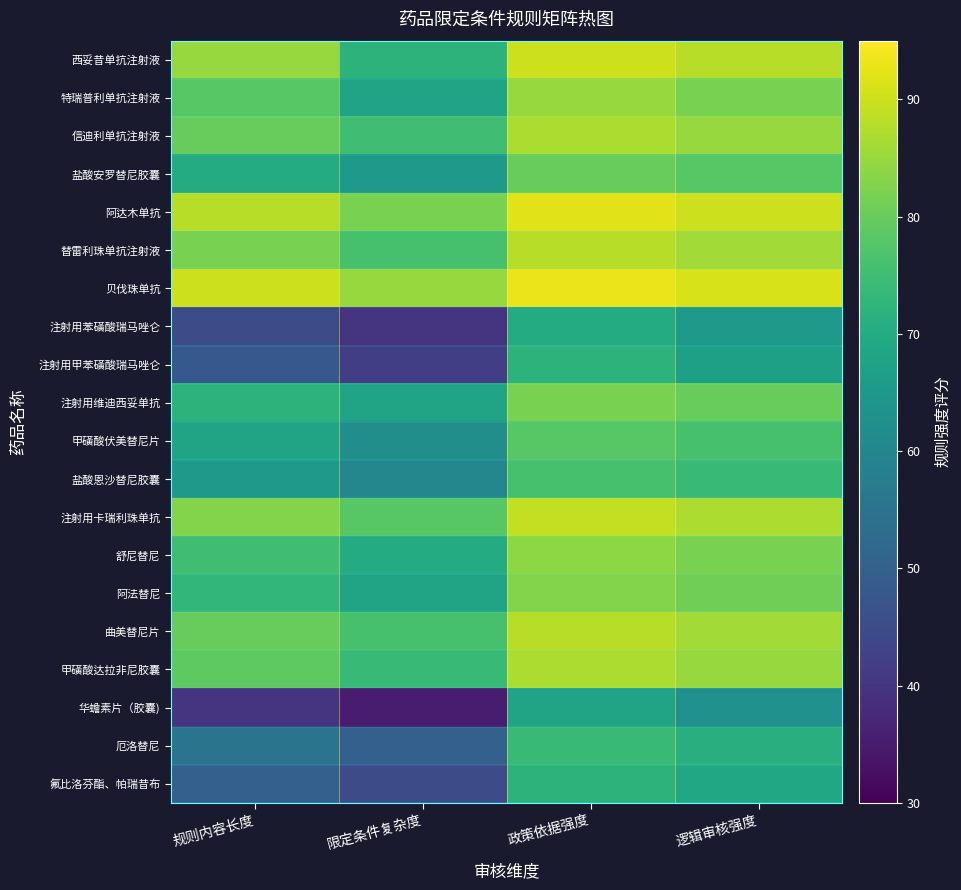

Count the number of categories in the chart.

4